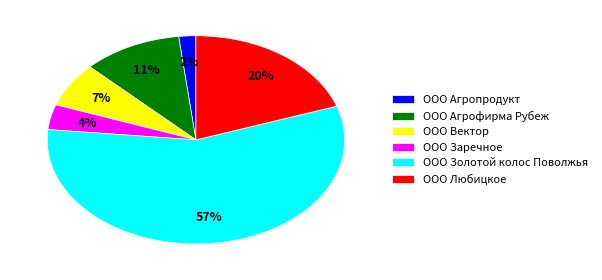

Count the number of slices in the pie.

6